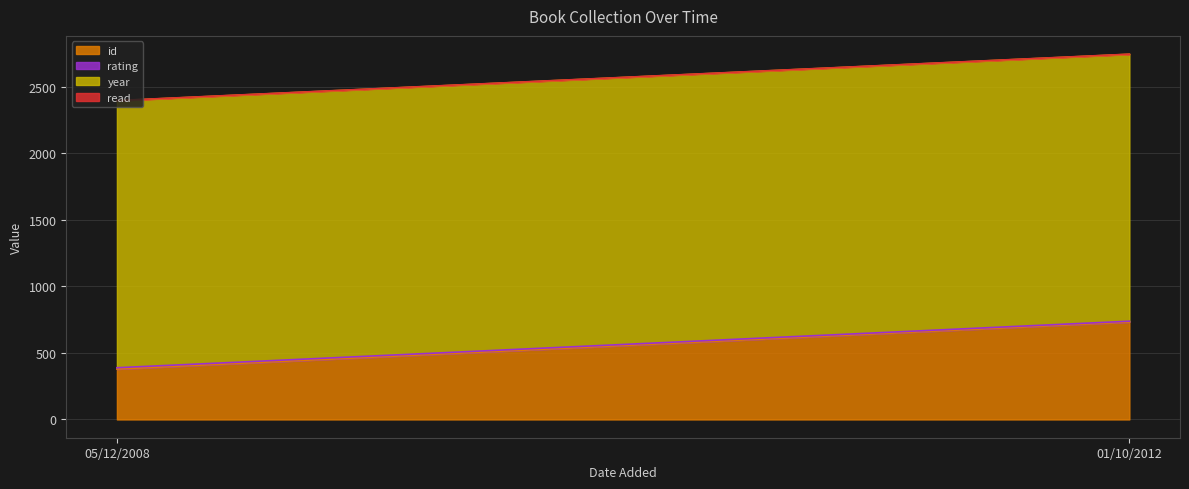

Reading left to right, transcribe all the data shown in this chart.

id: 379	733
rating: 10	6
year: 2008	2007
read: 1	1